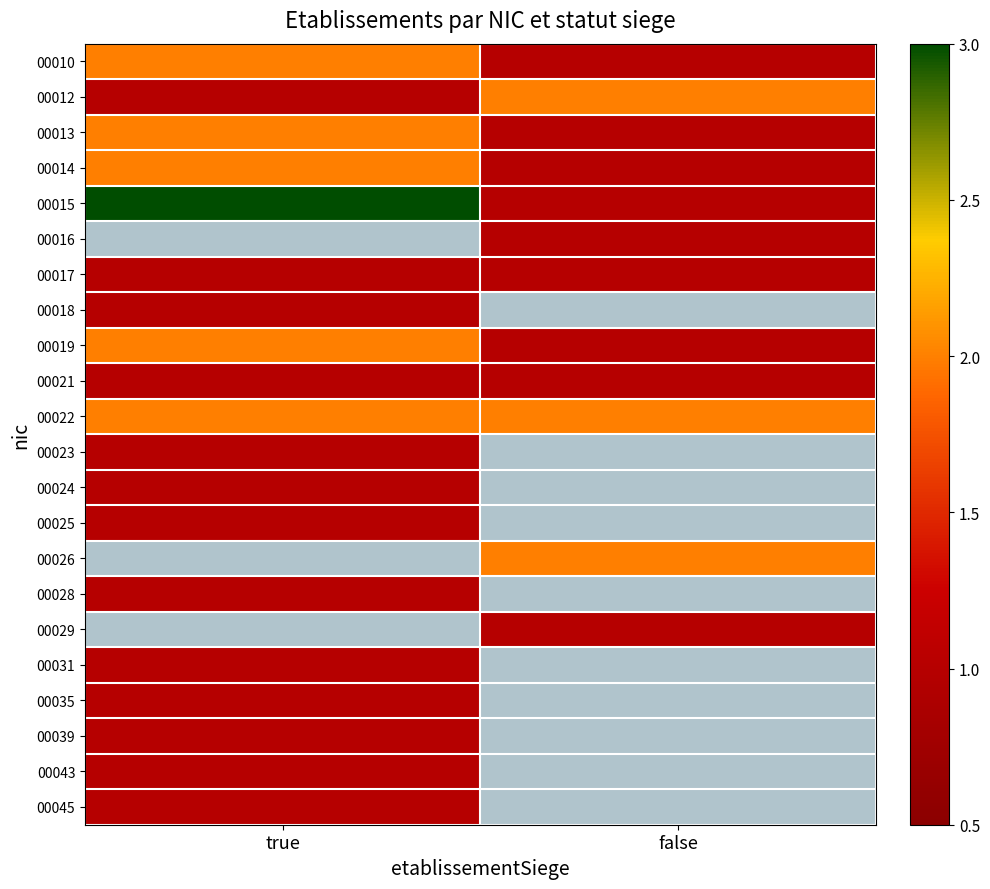

Between true and false, which series saw the biggest shift?

00015